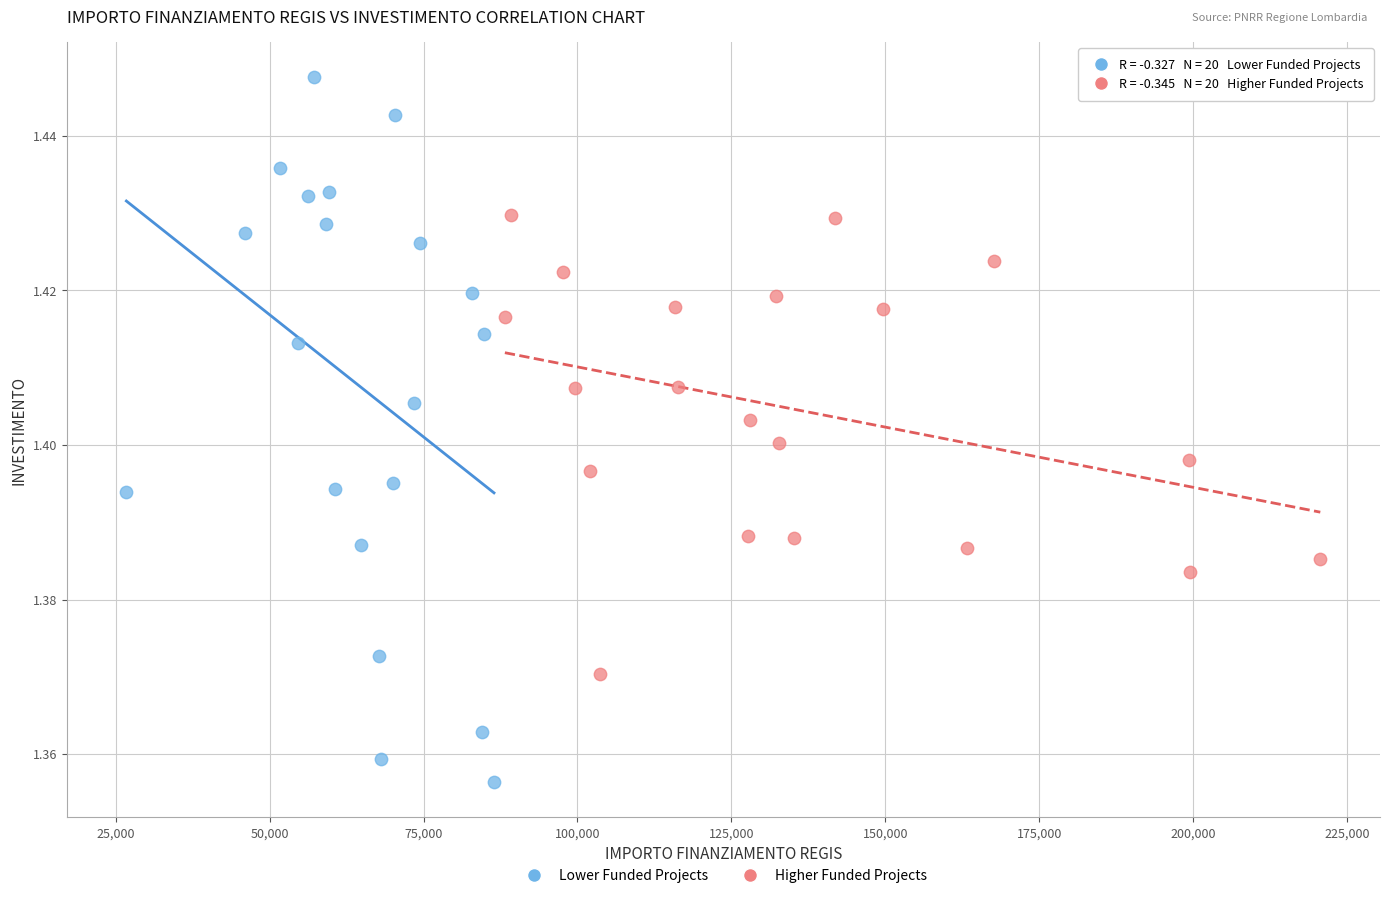

Which series contains the lowest Y value?

Lower Funded Projects